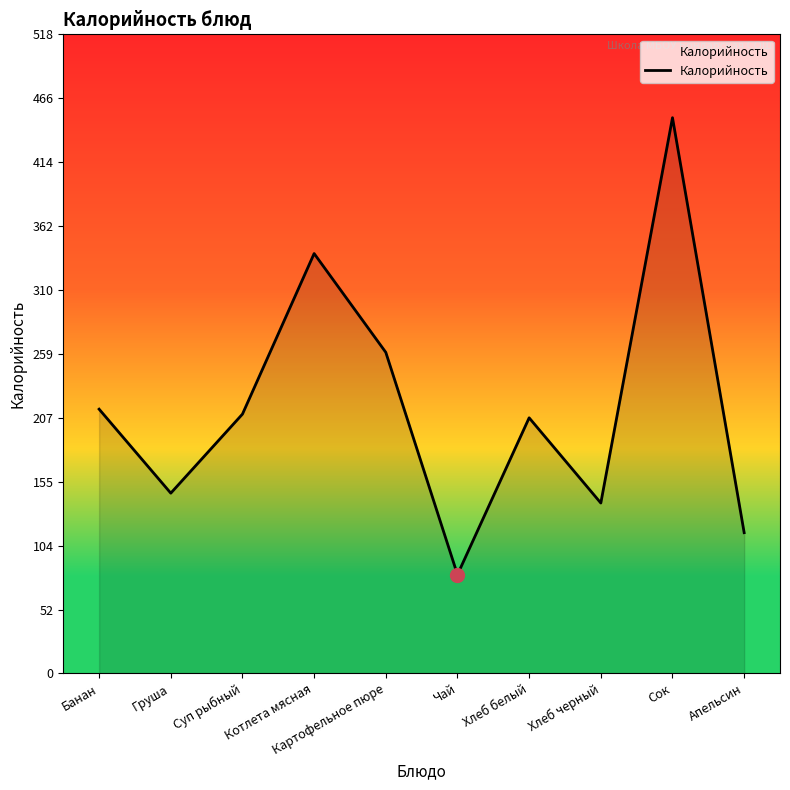

The chart shows a value of 80 at Чай. True or false?

True